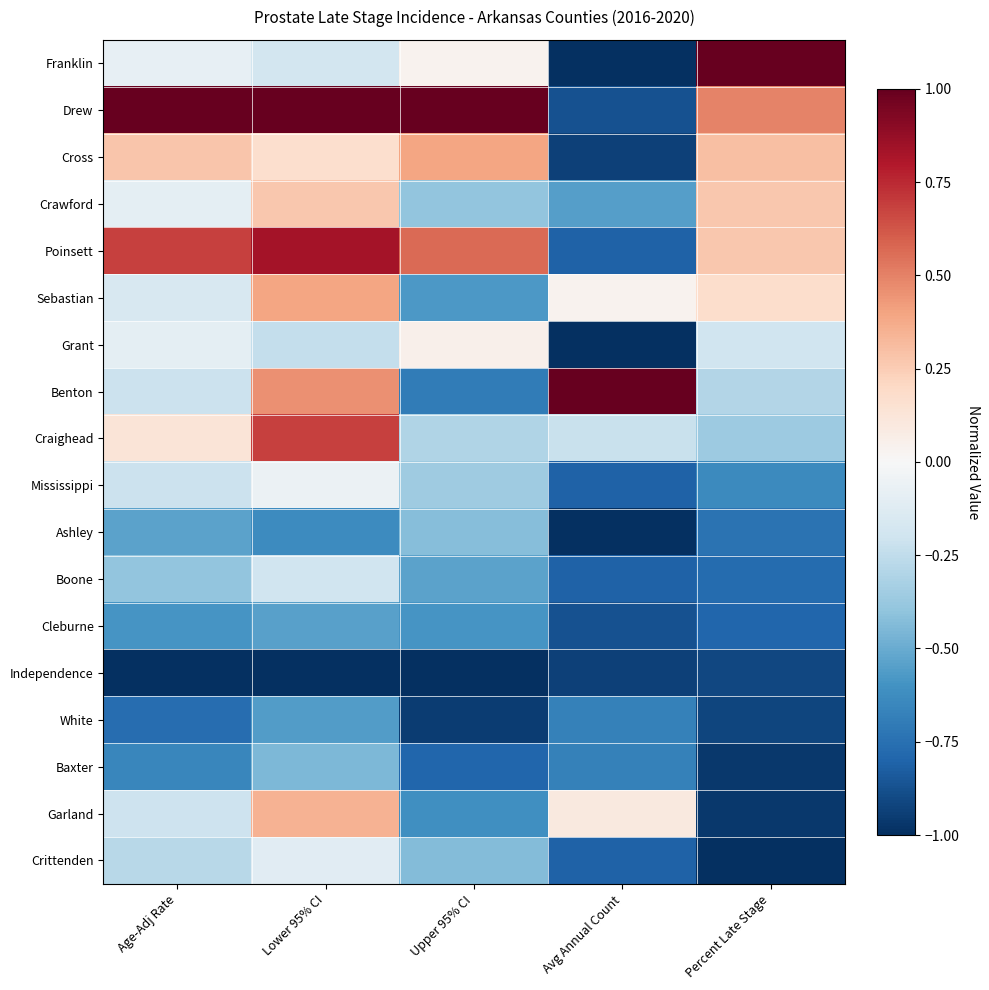

How many categories are shown in the chart?

5